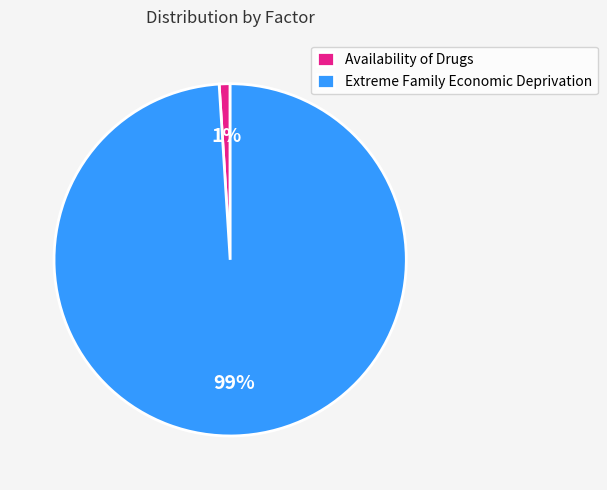

How many slices are in this pie chart?

2